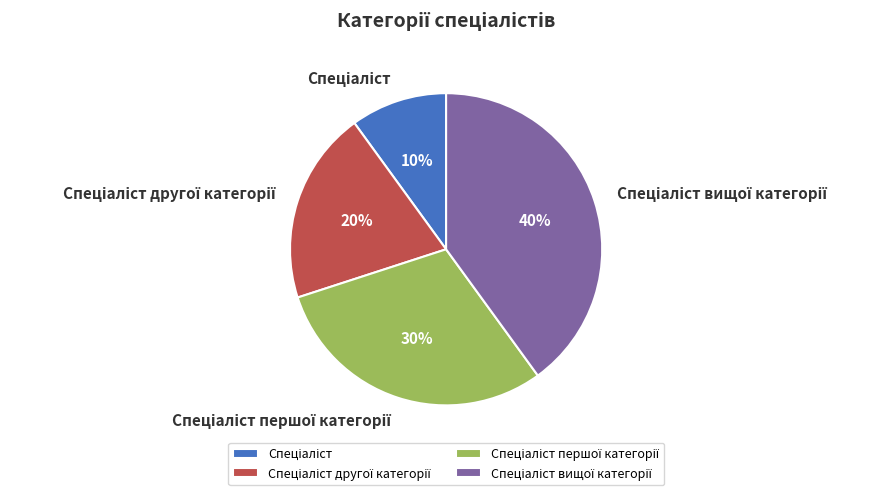

To the nearest percent, what is the difference between the largest and smallest slice percentages?

30%